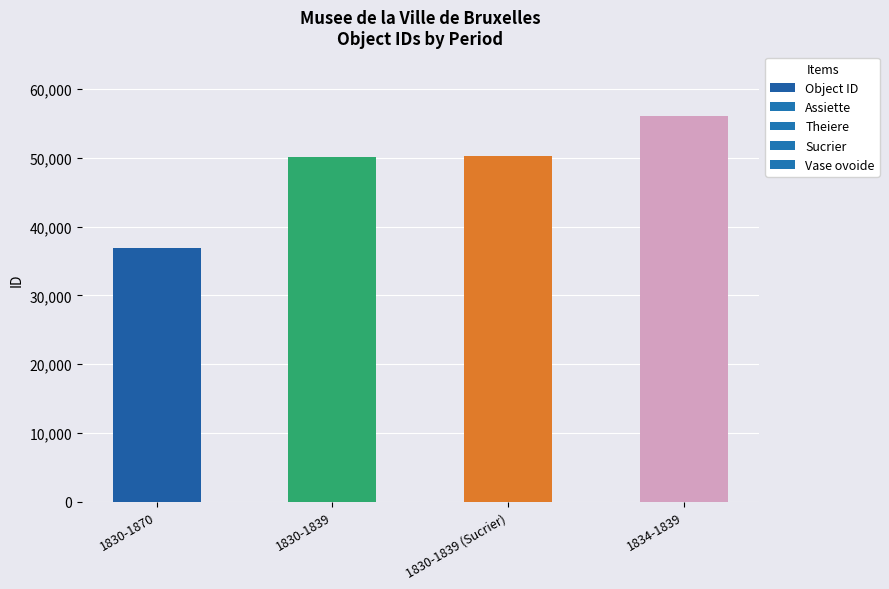

True or false: the data shows 80678 at 1830-1839 (Sucrier).

False